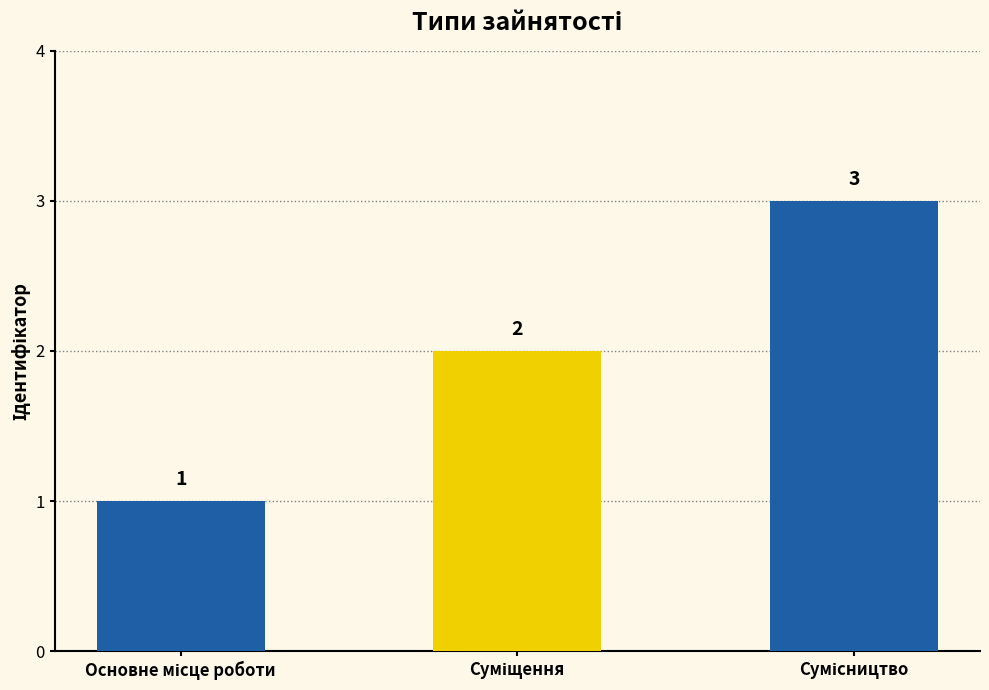

How many values are between 1 and 3?

3